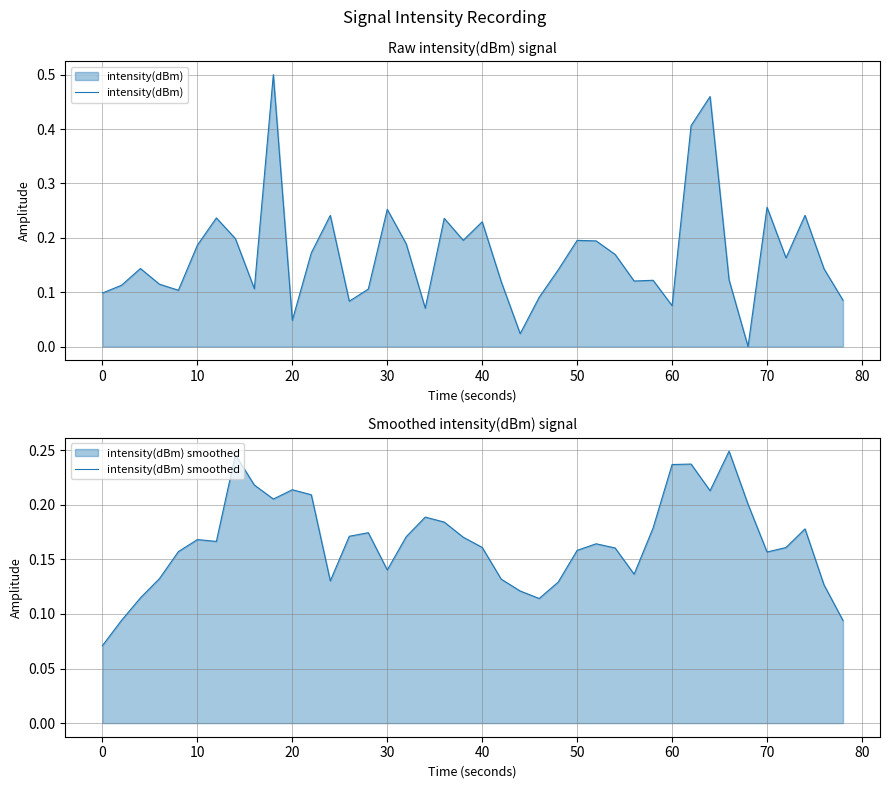

Reading left to right, transcribe all the data shown in this chart.

intensity(dBm): 0.1	0.1	0.1	0.1	0.1	0.2	0.2	0.2	0.1	0.5	0.0	0.2	0.2	0.1	0.1	0.3	0.2	0.1	0.2	0.2	0.2	0.1	0.0	0.1	0.1	0.2	0.2	0.2	0.1	0.1	0.1	0.4	0.5	0.1	-0.0	0.3	0.2	0.2	0.1	0.1
intensity(dBm) smoothed: 0.1	0.1	0.1	0.1	0.2	0.2	0.2	0.2	0.2	0.2	0.2	0.2	0.1	0.2	0.2	0.1	0.2	0.2	0.2	0.2	0.2	0.1	0.1	0.1	0.1	0.2	0.2	0.2	0.1	0.2	0.2	0.2	0.2	0.2	0.2	0.2	0.2	0.2	0.1	0.1